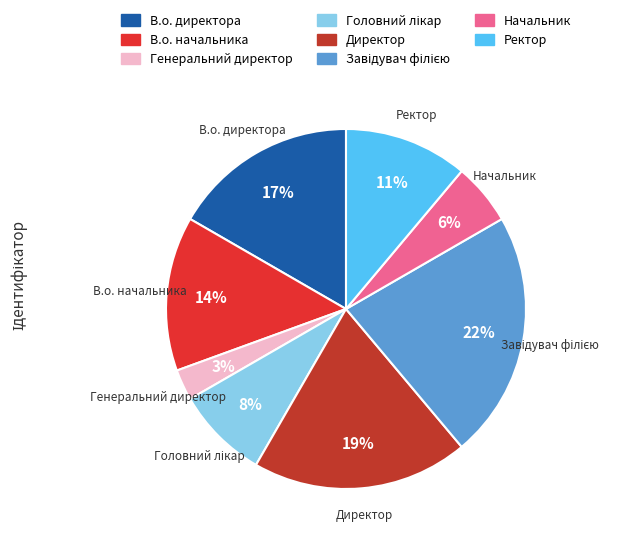

Approximately how many times larger is the value at Начальник compared to В.о. начальника?

0.4